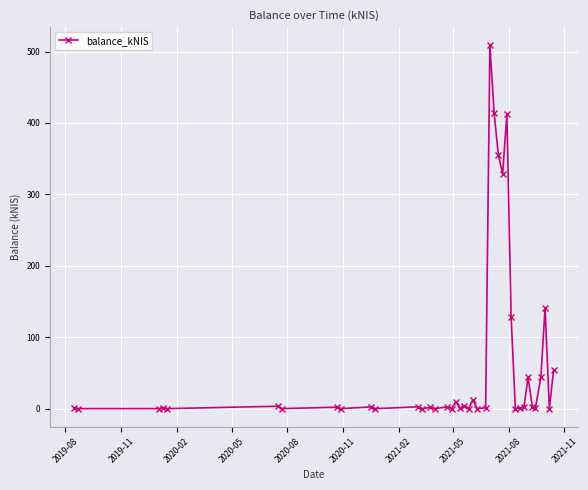

What is the difference between the maximum and minimum values?

508.7